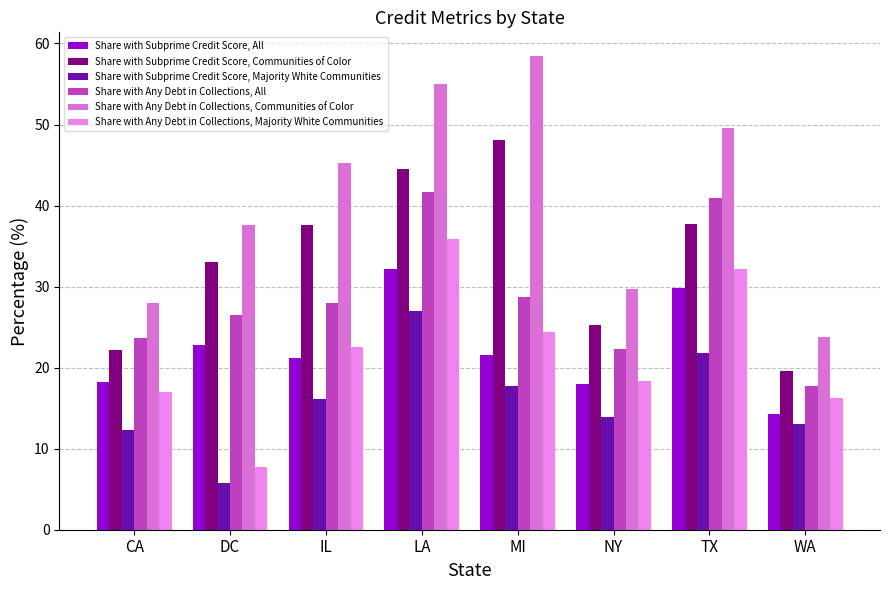

Reading right to left, extract all data points from this chart.

Share with Subprime Credit Score, All: 14.3	29.8	17.9	21.6	32.2	21.2	22.8	18.3
Share with Subprime Credit Score, Communities of Color: 19.6	37.8	25.3	48.1	44.5	37.6	33.1	22.1
Share with Subprime Credit Score, Majority White Communities: 13.1	21.9	13.9	17.7	27.0	16.1	5.8	12.3
Share with Any Debt in Collections, All: 17.7	40.9	22.2	28.7	41.6	27.9	26.5	23.6
Share with Any Debt in Collections, Communities of Color: 23.7	49.6	29.7	58.5	55.0	45.2	37.6	28.0
Share with Any Debt in Collections, Majority White Communities: 16.2	32.1	18.3	24.4	35.9	22.5	7.7	16.9